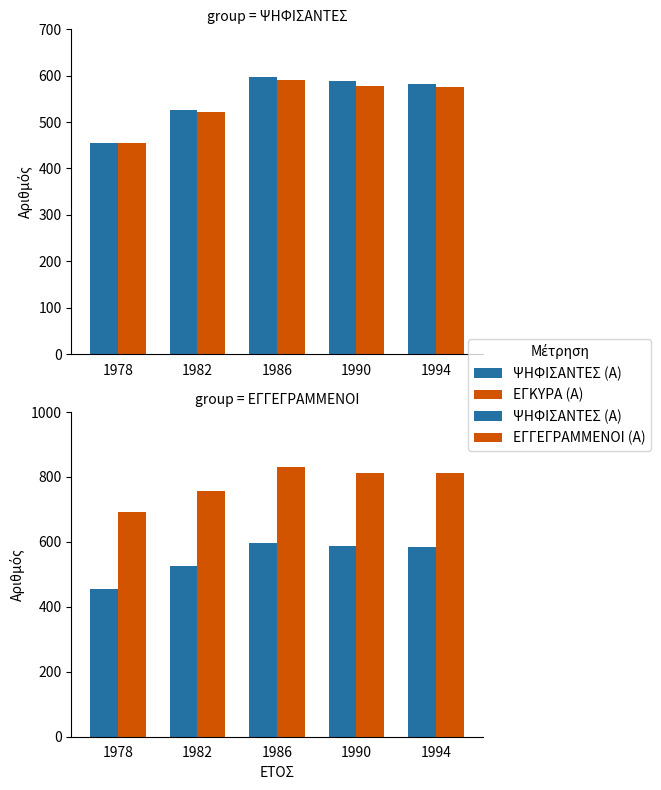

What is the value of the ΕΓΚΥΡΑ (Α) bar at the 1st from the left?

455